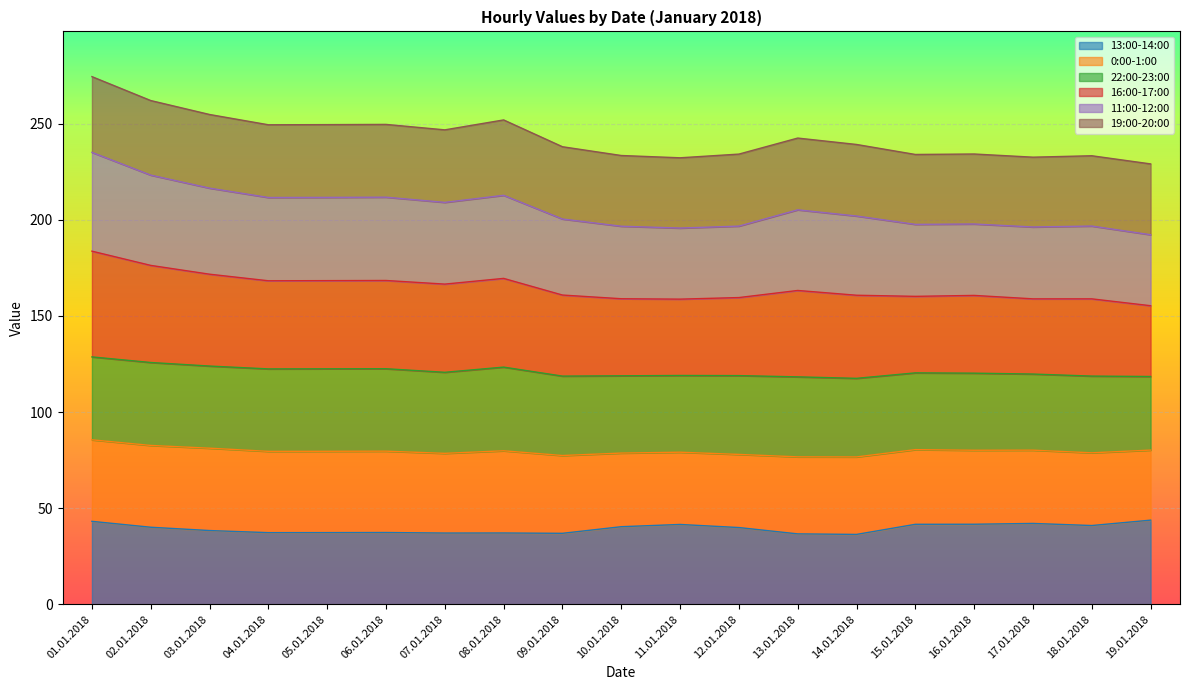

At which category does the chart reach its minimum across all series?

14.01.2018